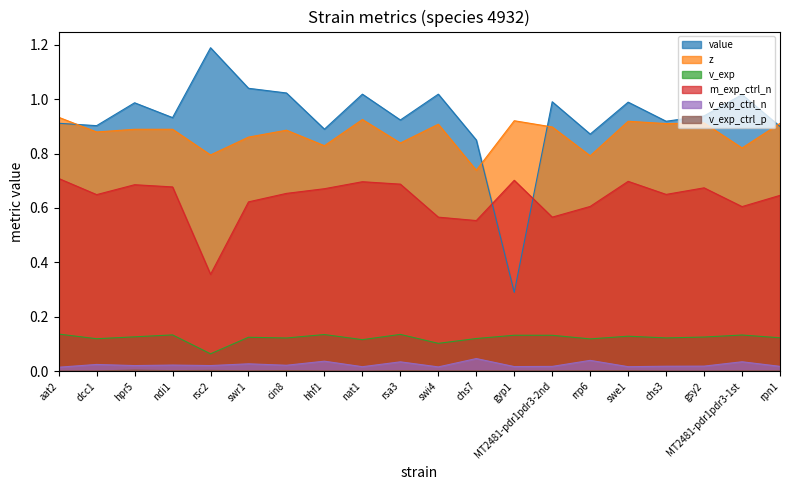

In v_exp_ctrl_n, how many points are lower than both neighbors (excluding endpoints)?

7